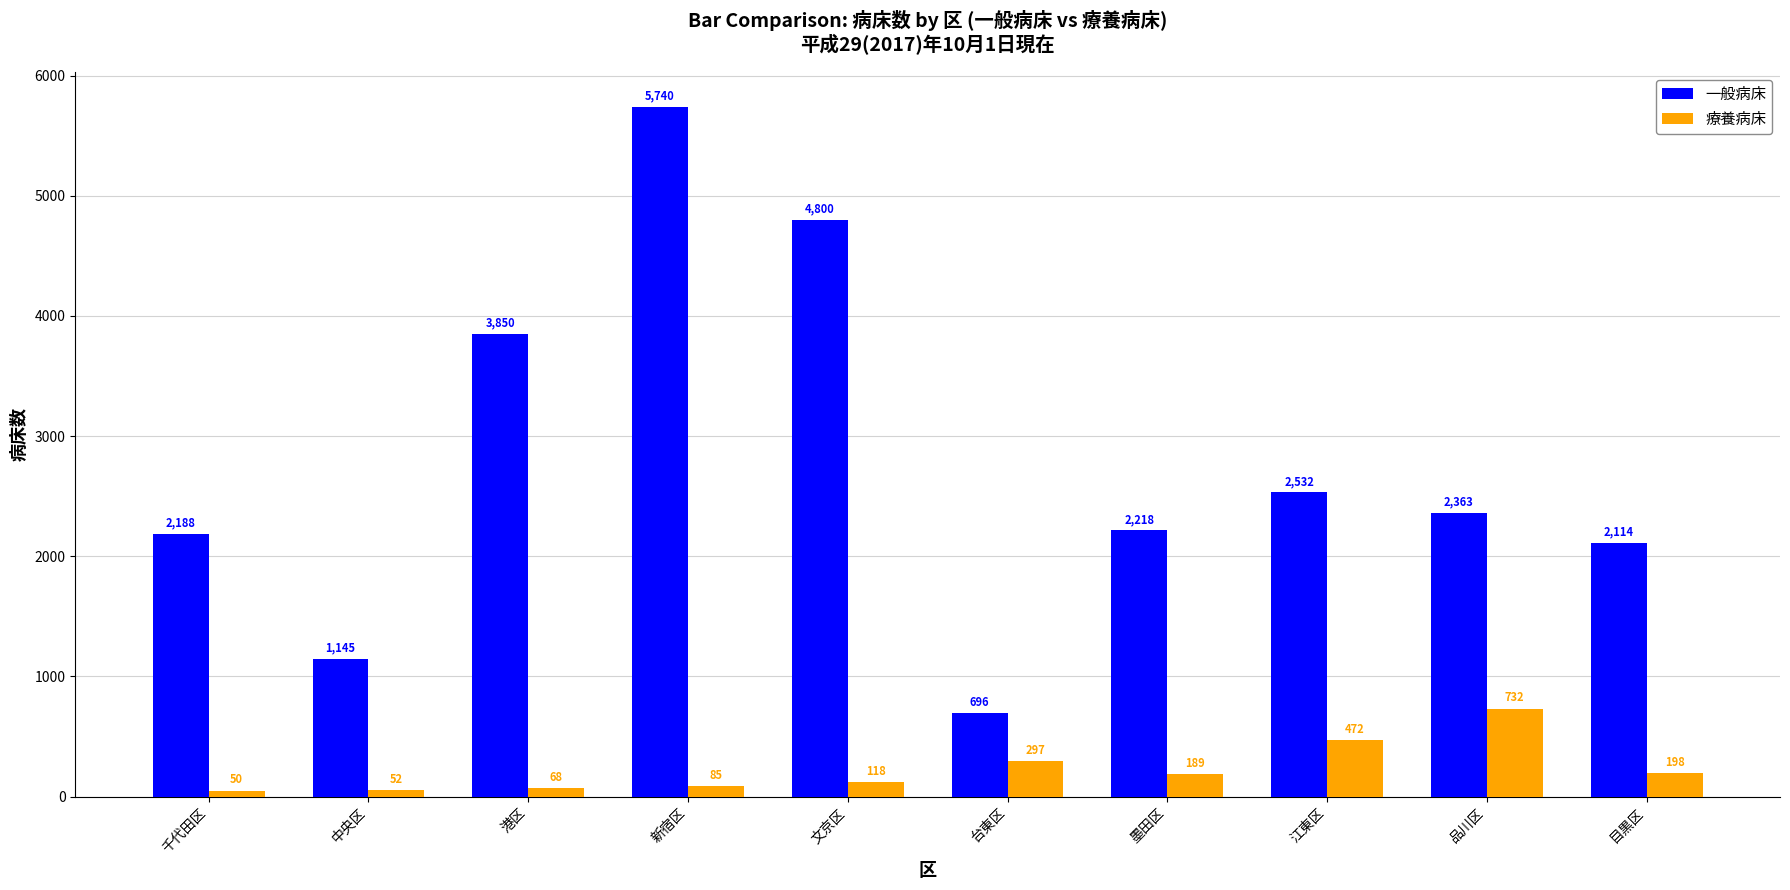

Where is 一般病床 nearest to the value 3218?

港区